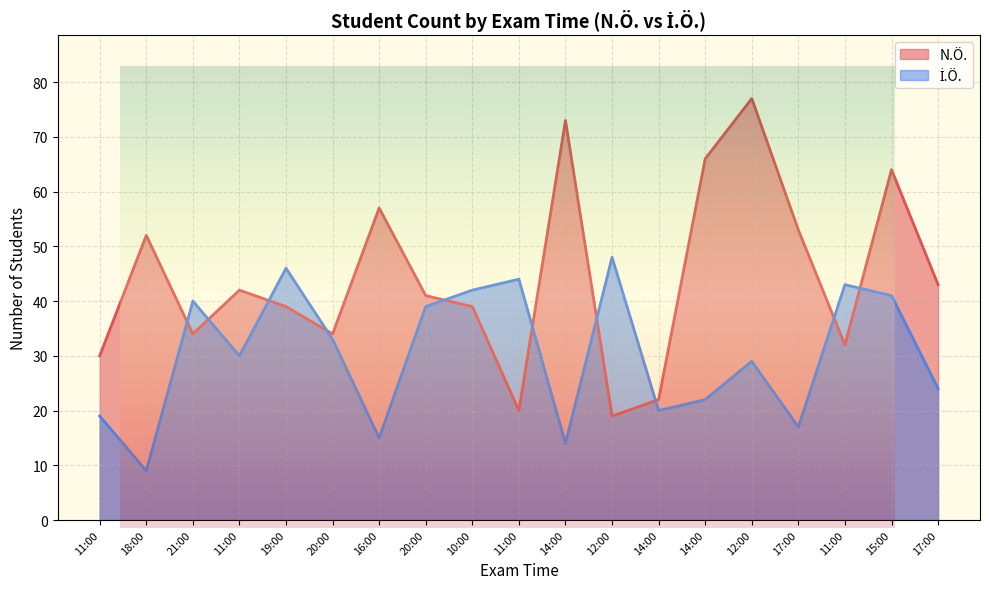

True or false: N.Ö. and İ.Ö. intersect in this chart.

True